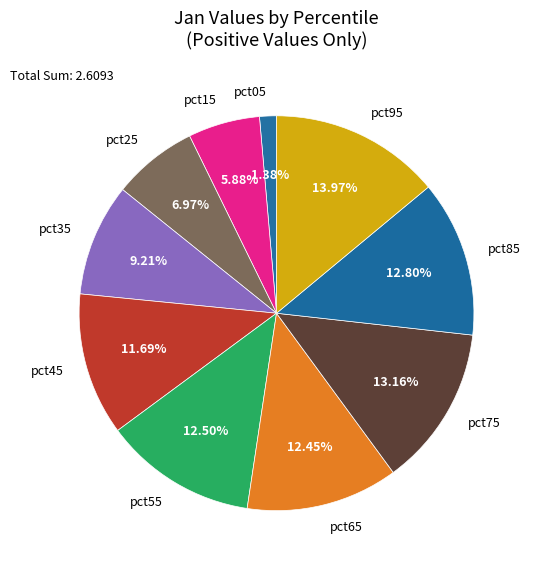

Which has a higher value, pct15 or pct95?

pct95